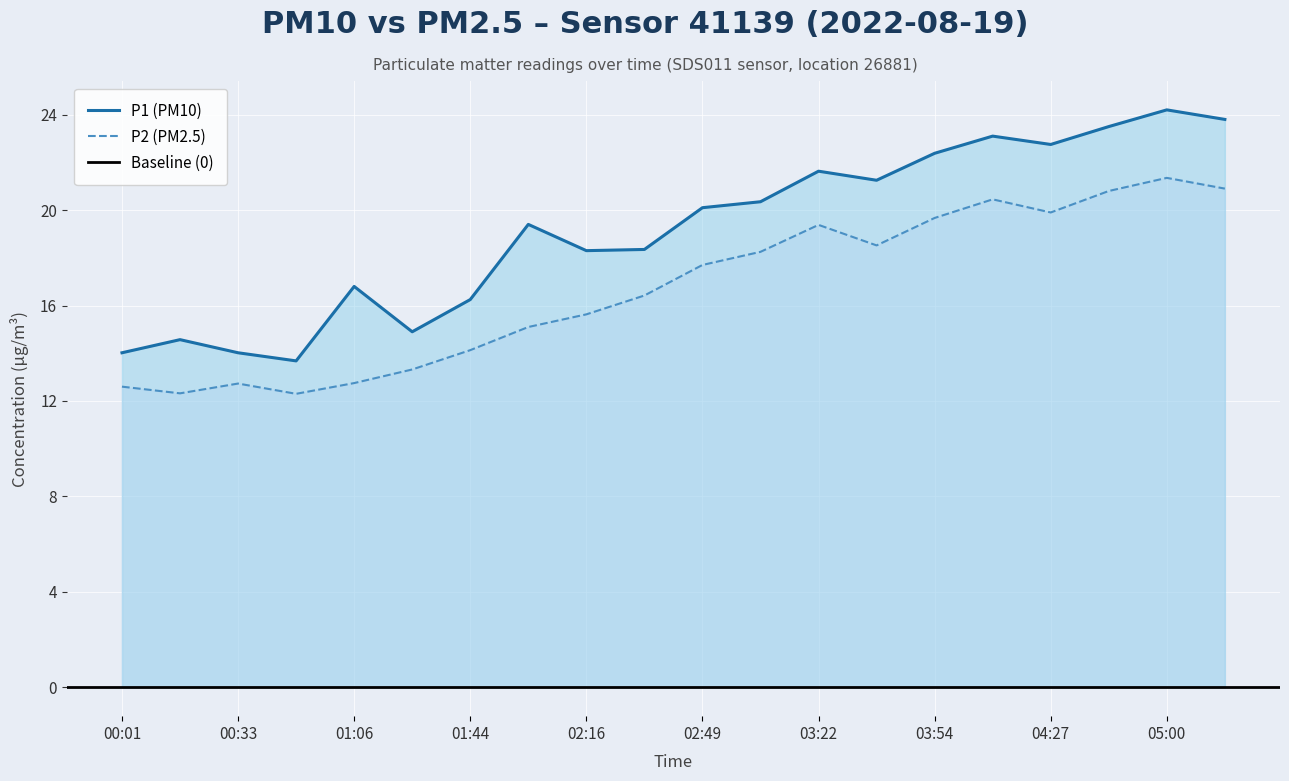

What is the difference between the second highest and second lowest values in the P2 (PM2.5) series?

8.6